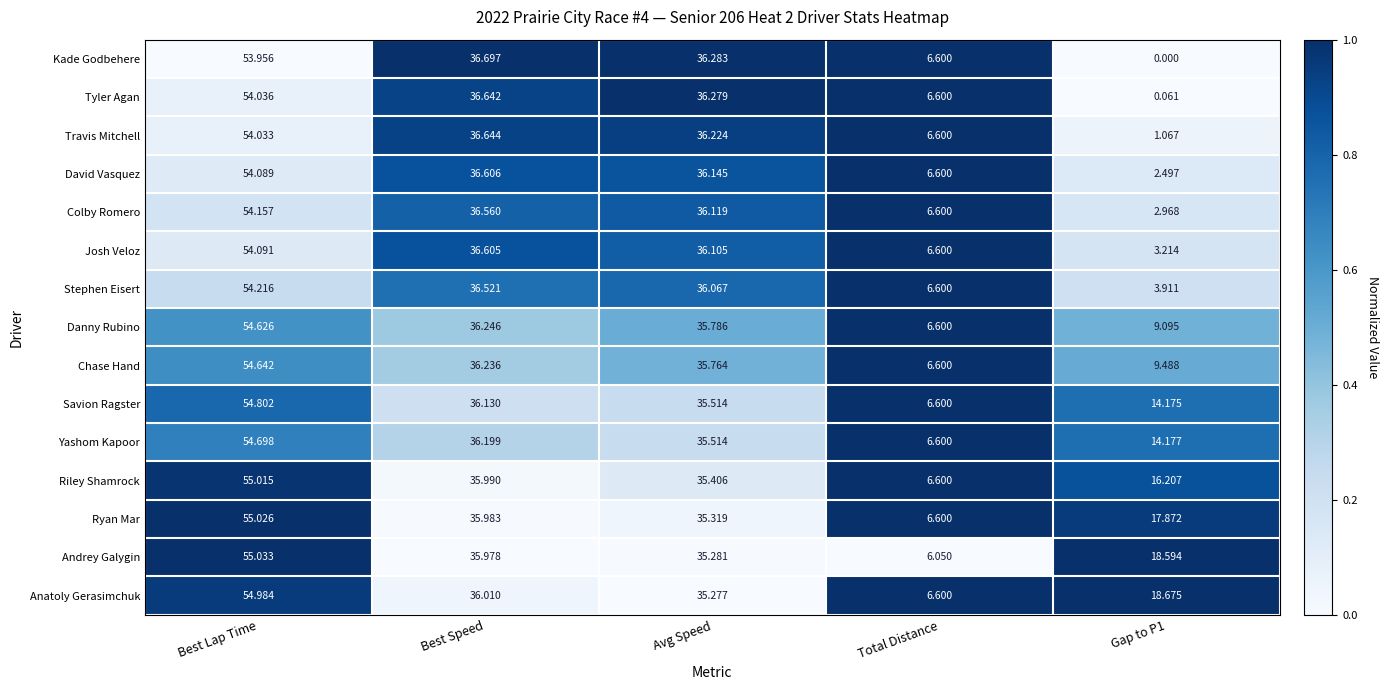

Between Best Lap Time and Avg Speed, which series saw the biggest shift?

Andrey Galygin